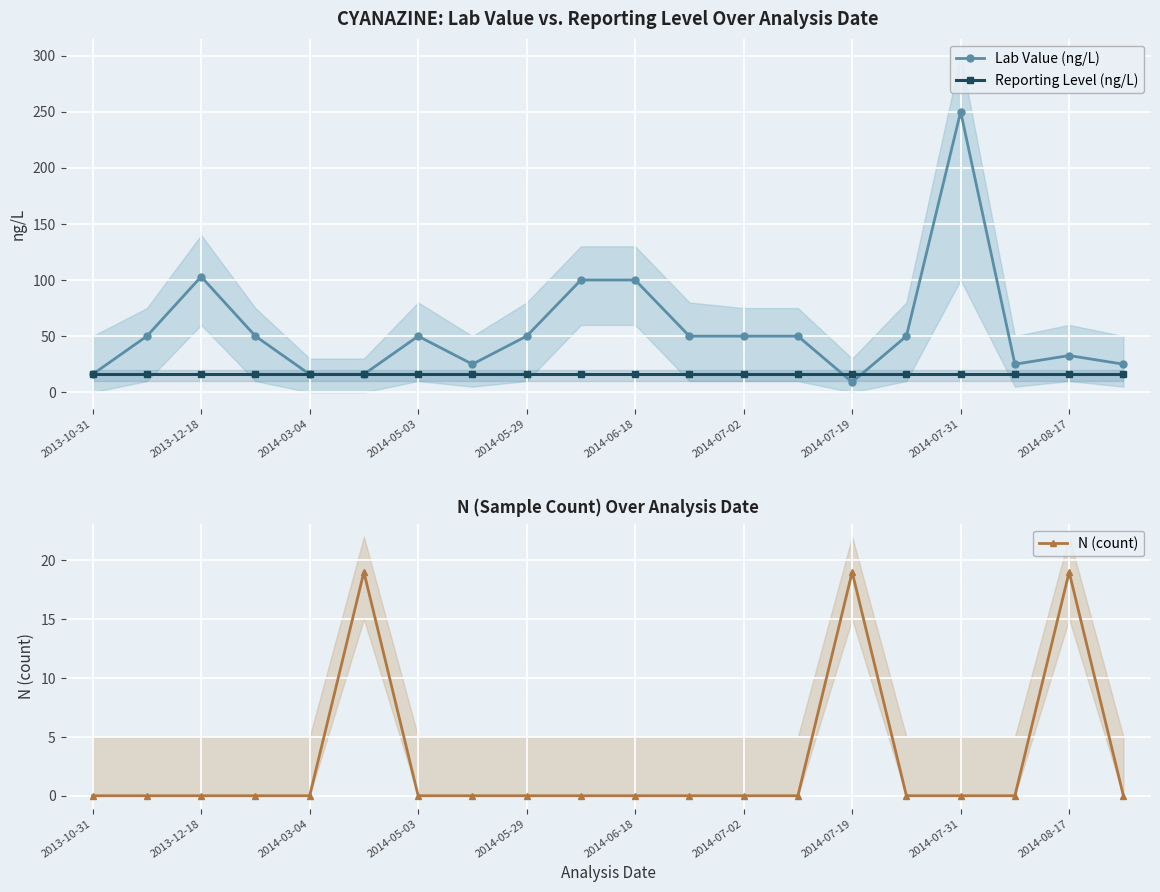

What is the approximate value of Lab Value (ng/L) at 2014-06-18?

100.0